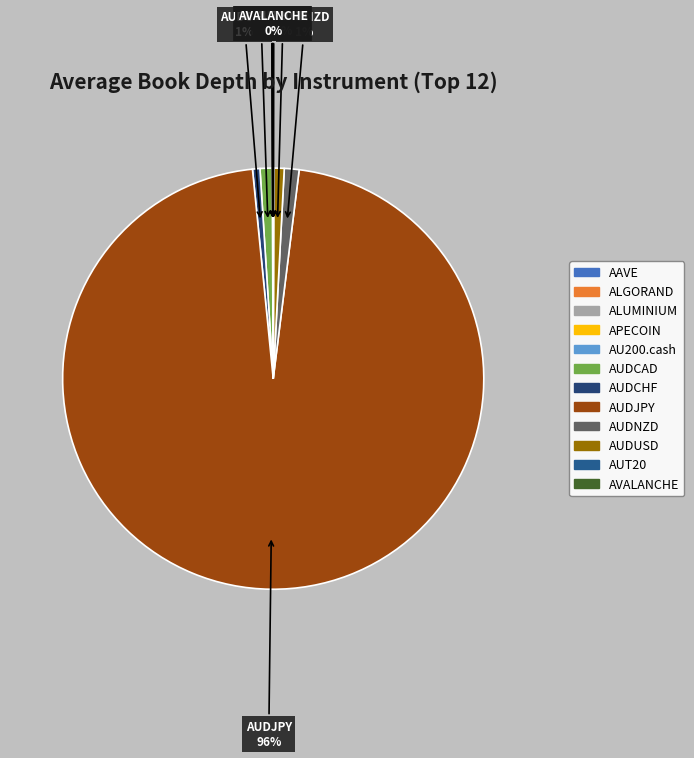

Combined, do AUDCHF and AUDCAD account for over 50%?

No